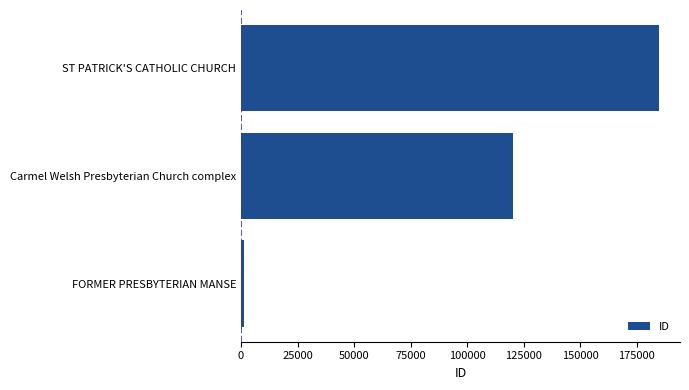

What is the maximum value shown in the chart?

184927